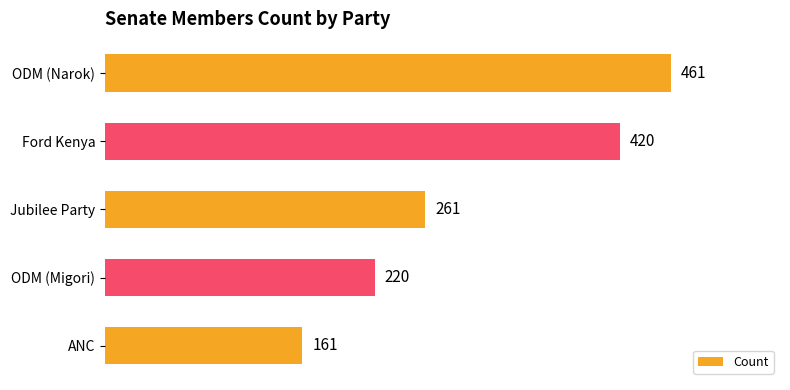

What is the minimum value shown in the chart?

161